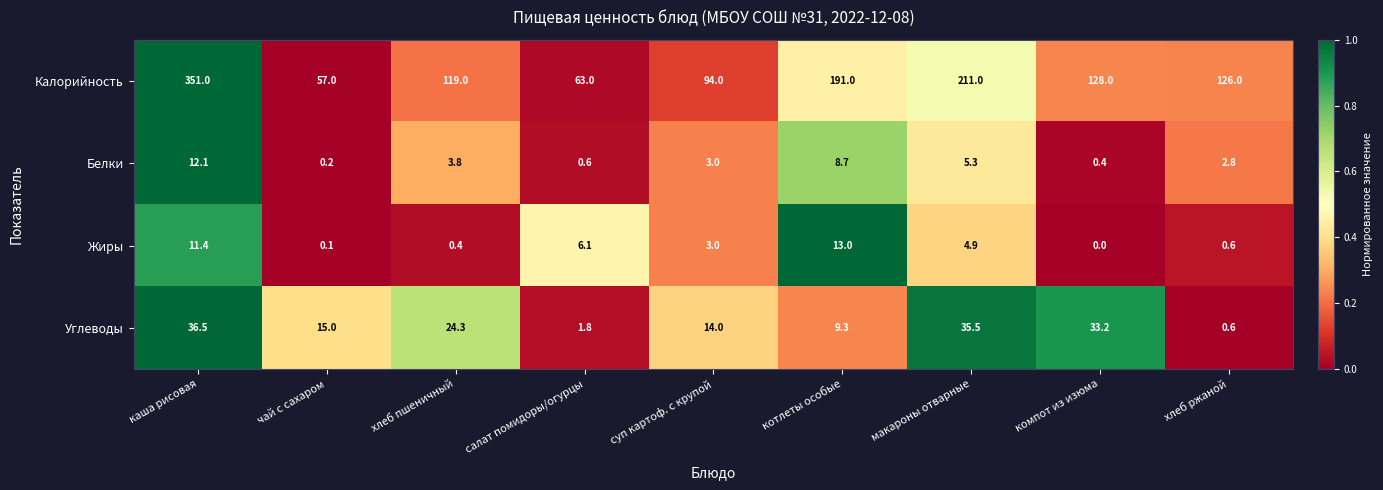

What is the spread (max minus min) of values at чай с сахаром?

56.9